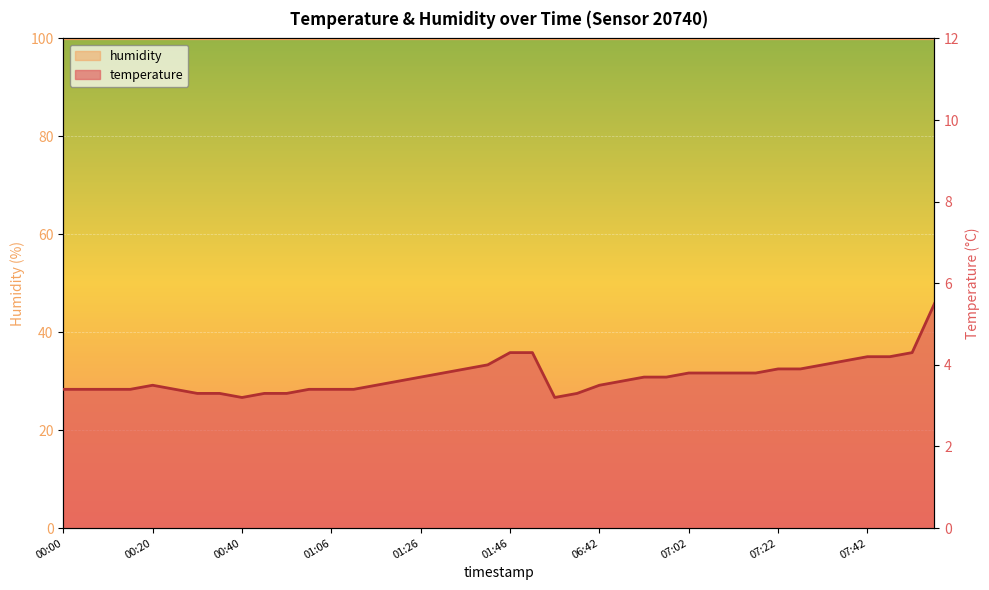

What is the ratio of the value at 06:57 to the value at 00:00?

1.1